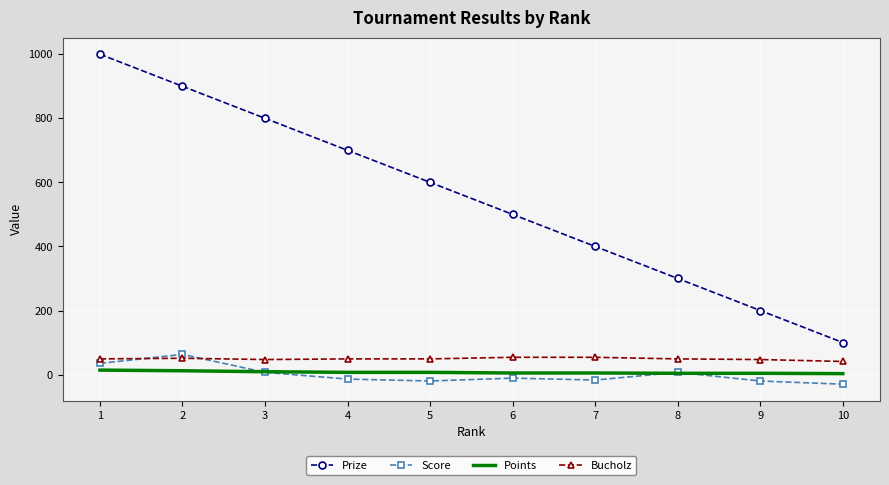

True or false: Bucholz and Points cross at least once.

False